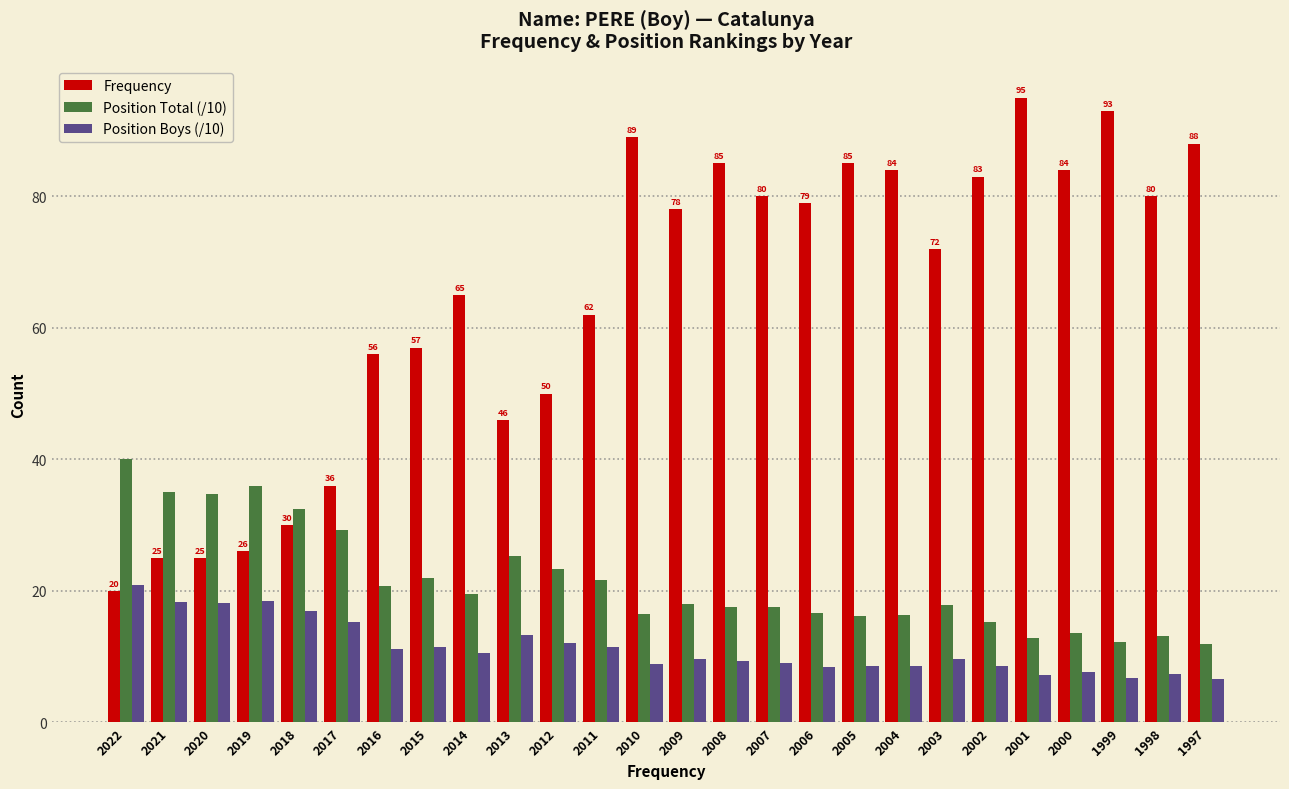

What is the total value across all series at 1997?

106.5